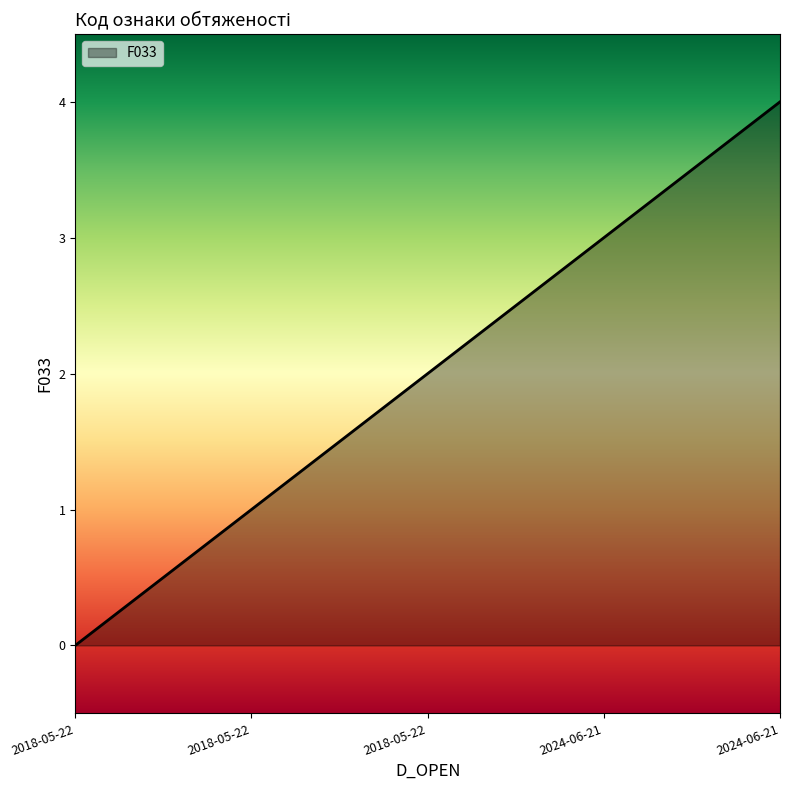

Rank the categories by value from highest to lowest.

2024-06-21, 2024-06-21, 2018-05-22, 2018-05-22, 2018-05-22